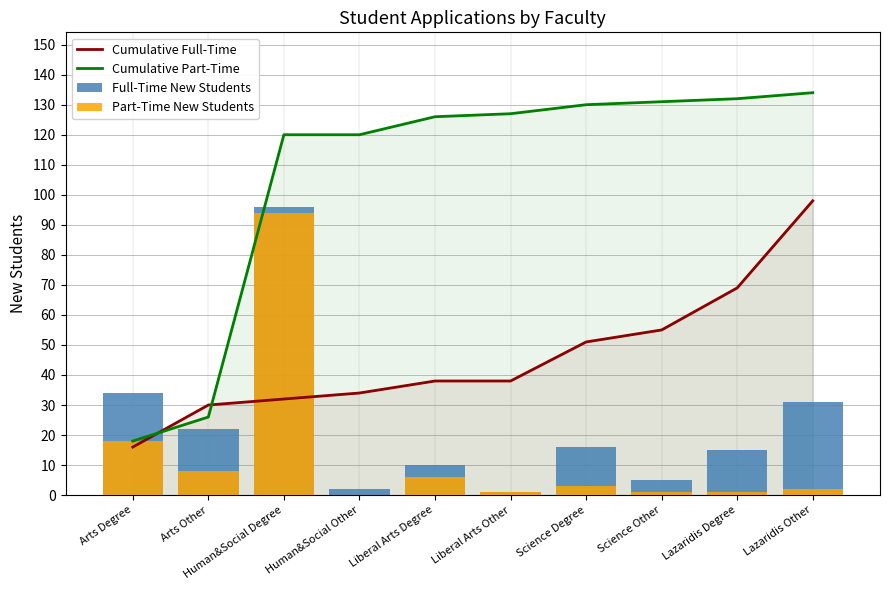

The value of Full-Time New Students at Arts Other is 22. True or false?

True